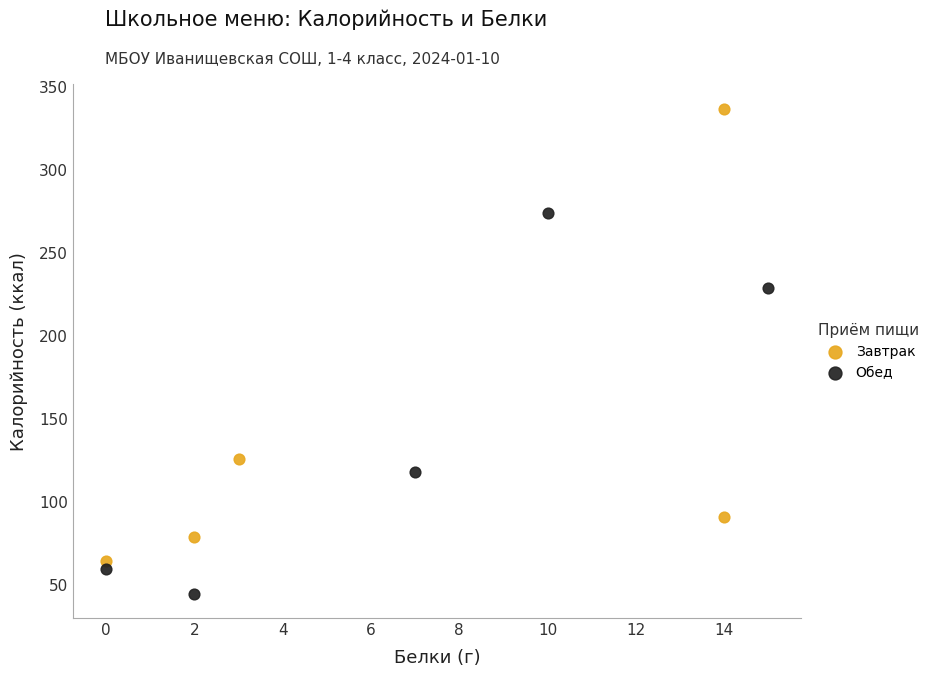

Which series contains the lowest Y value?

Обед